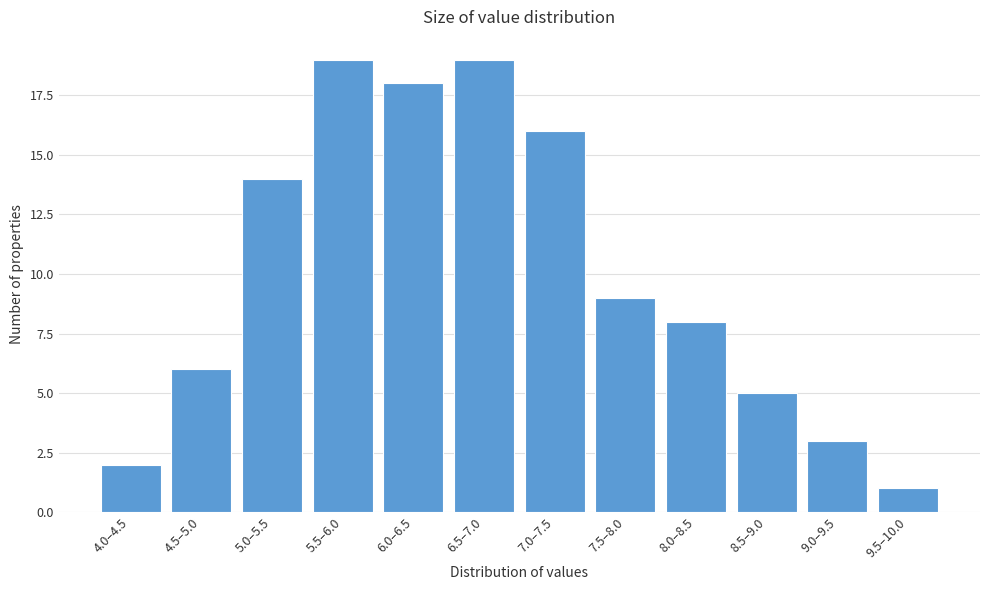

Reading right to left, what are all the values shown in this chart?

9.5–10.0=1	9.0–9.5=3	8.5–9.0=5	8.0–8.5=8	7.5–8.0=9	7.0–7.5=16	6.5–7.0=19	6.0–6.5=18	5.5–6.0=19	5.0–5.5=14	4.5–5.0=6	4.0–4.5=2